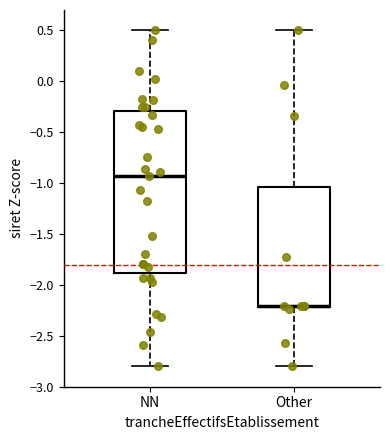

Which box has the highest median line?

NN